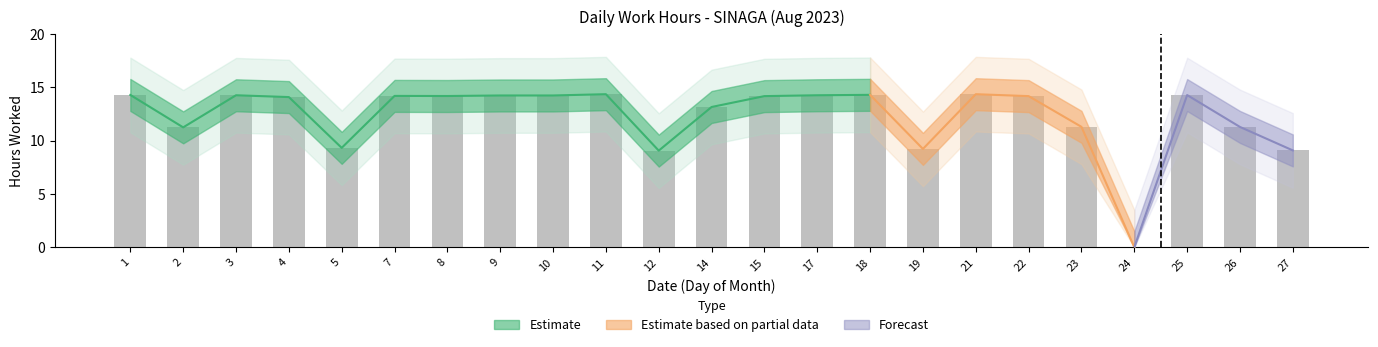

At which label does the data first exceed 14?

1